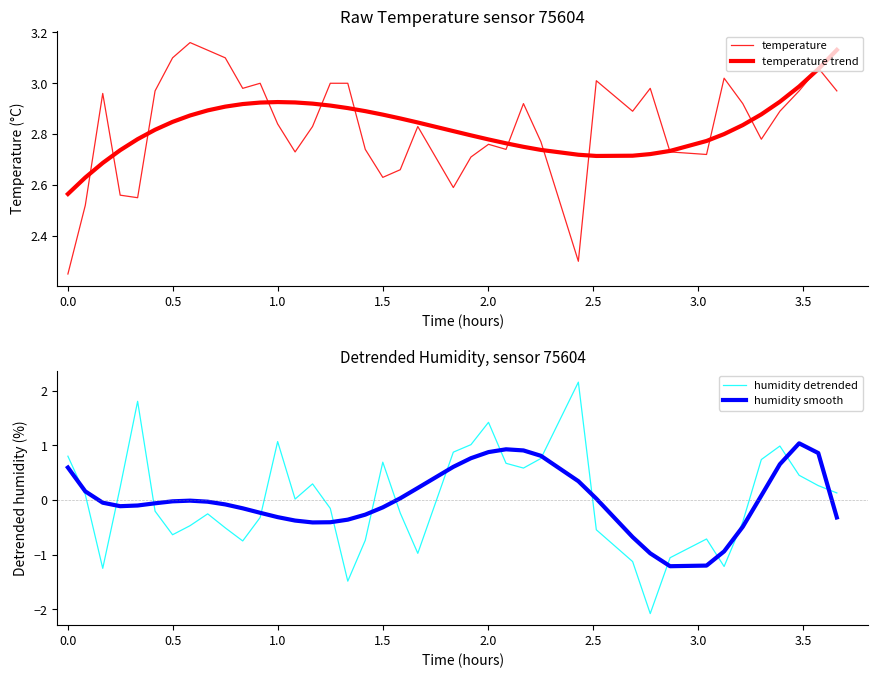

What are all the series names shown in the legend?

temperature, temperature trend, humidity detrended, humidity smooth